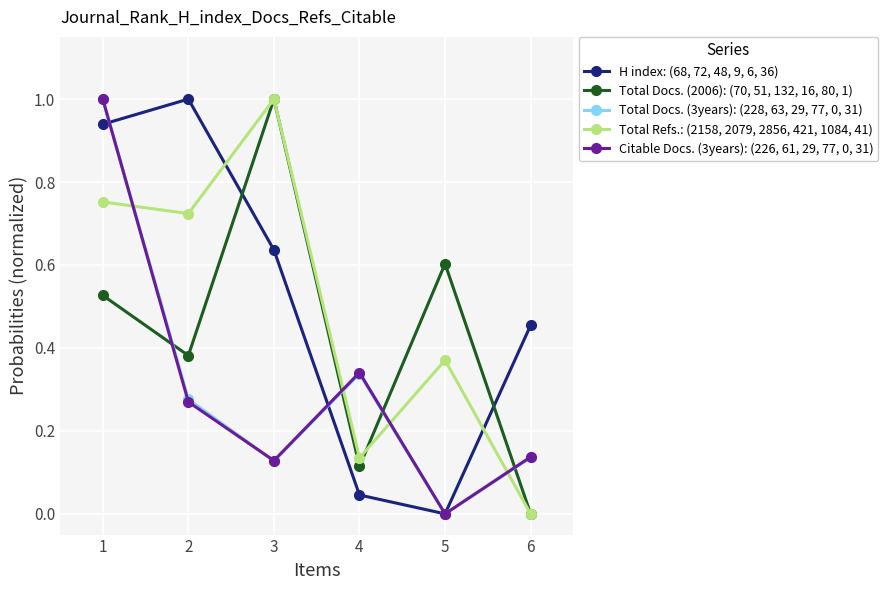

What is the maximum value shown in the chart?

1.0